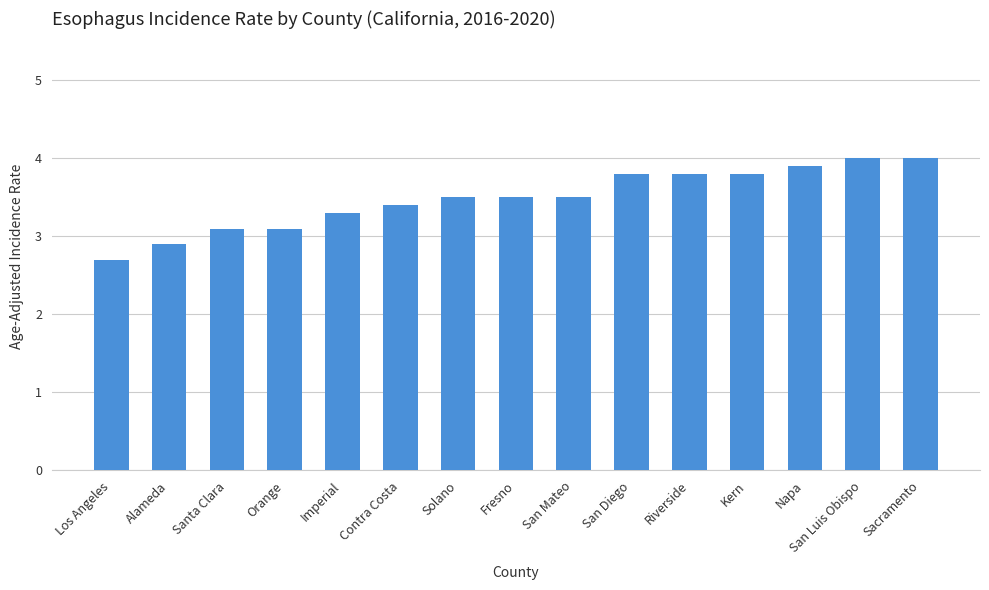

At which label does the data first exceed 3?

Santa Clara